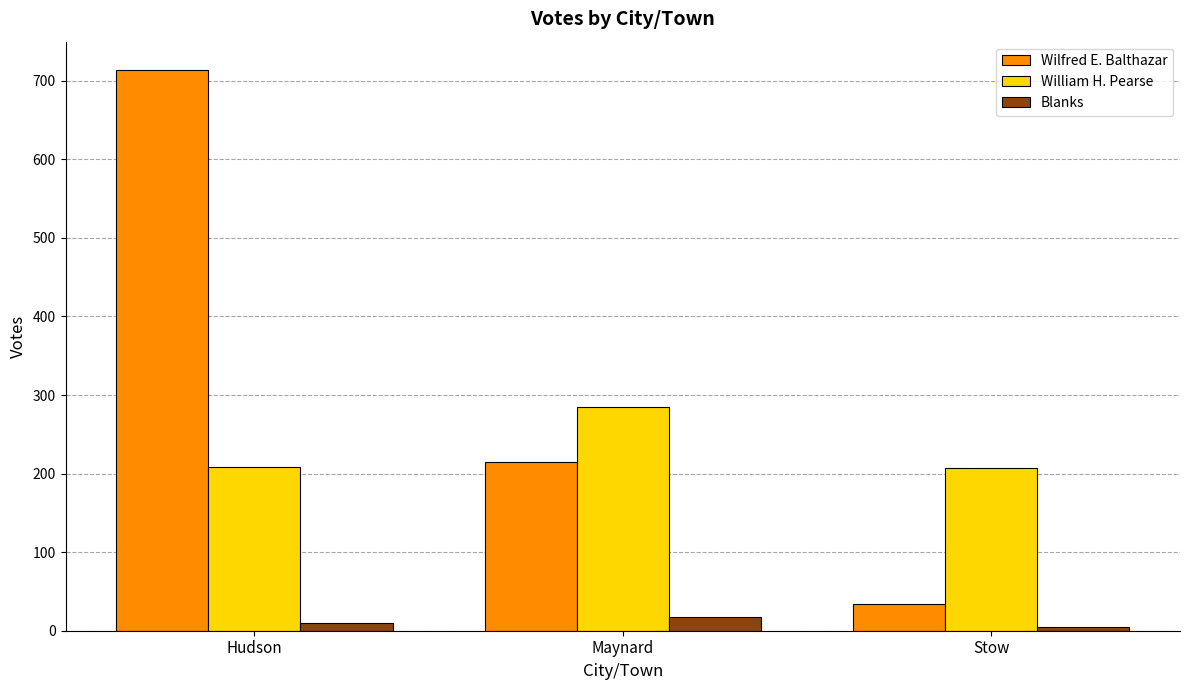

What are all the series names shown in the legend?

Wilfred E. Balthazar, William H. Pearse, Blanks